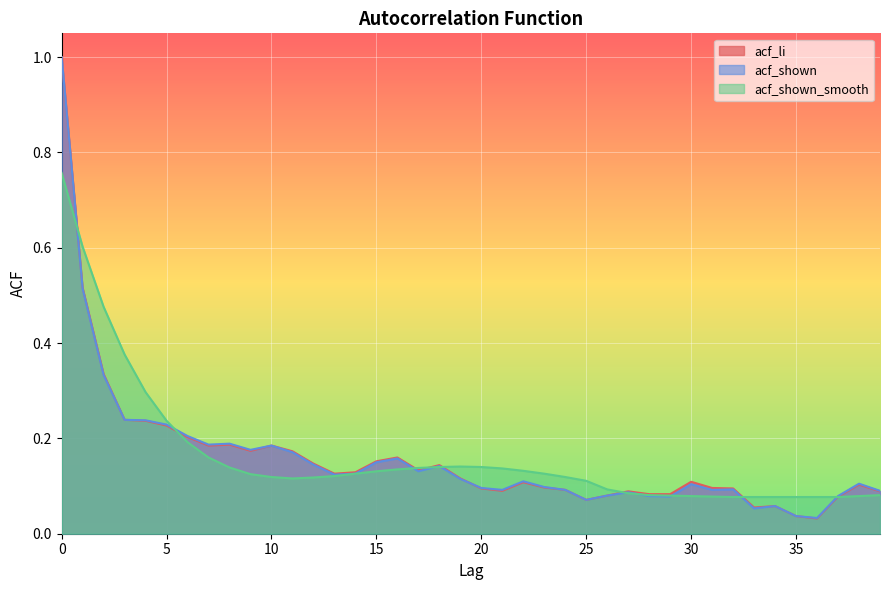

At how many categories does at least one series exceed 0?

40